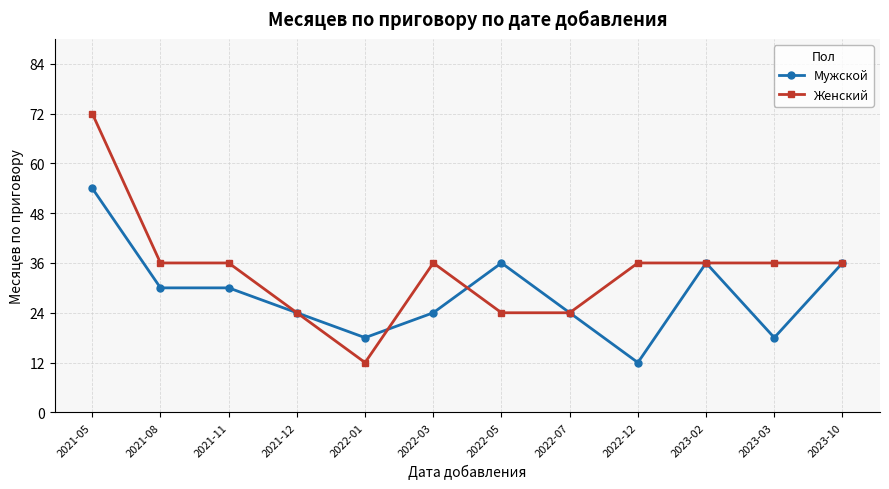

What is the label of the 10th point from the right?

2021-11